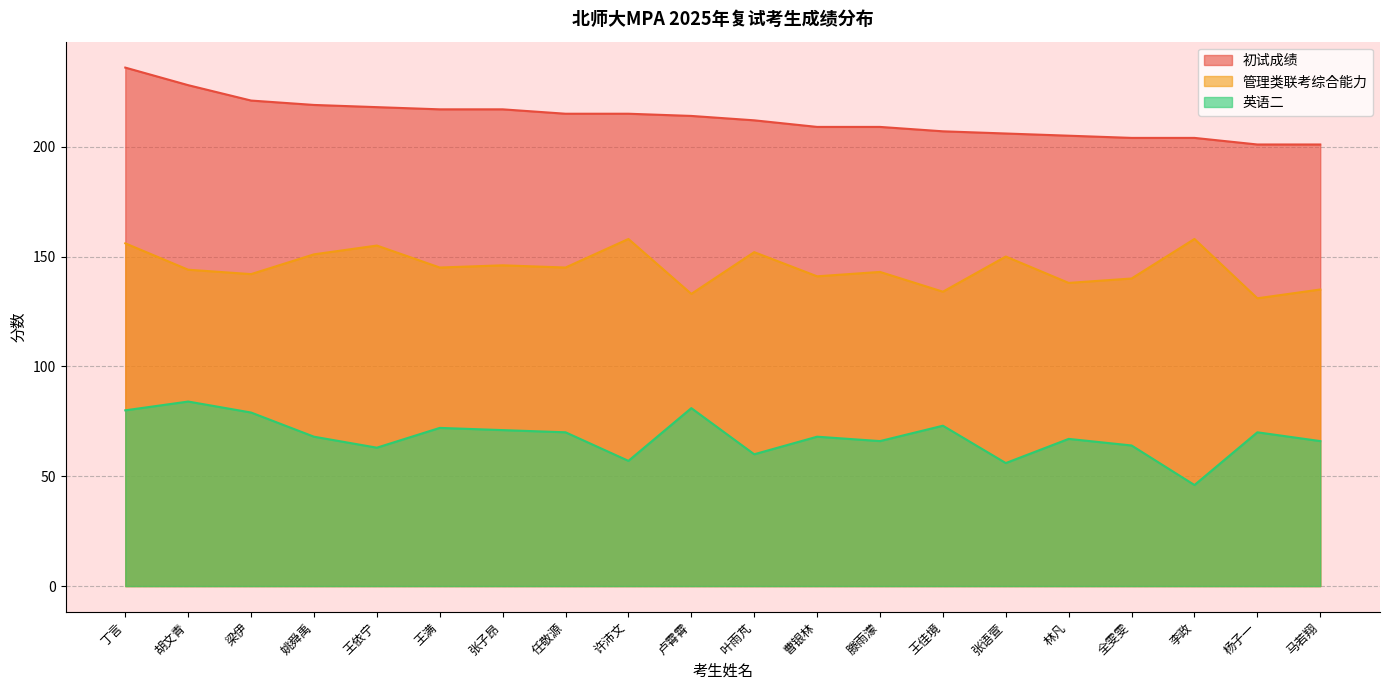

At 张语萱, list the series in order from smallest to largest.

英语二, 管理类联考综合能力, 初试成绩